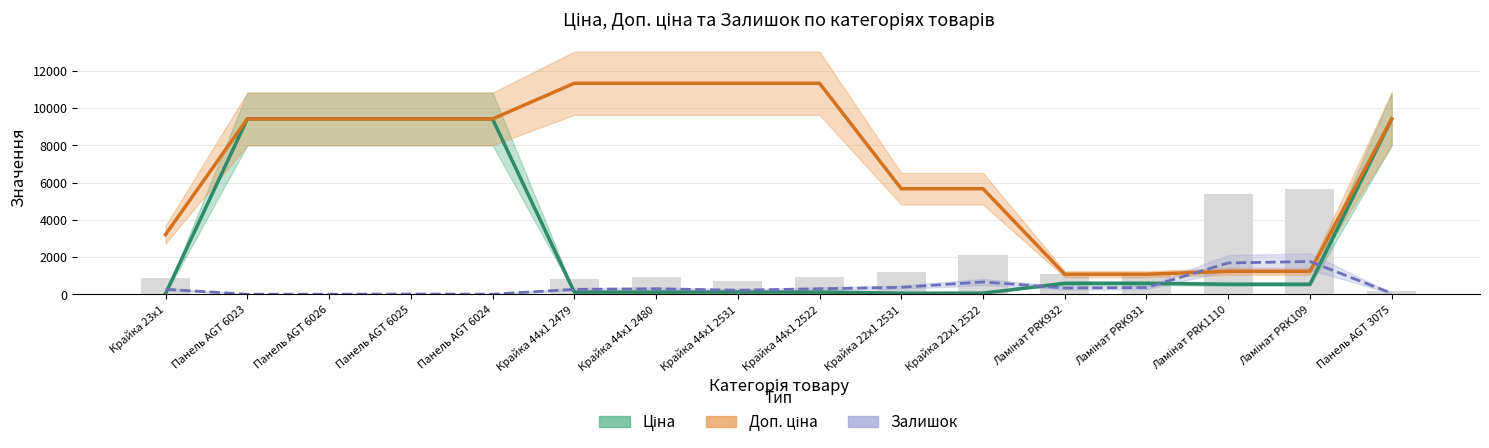

What position from the left is Крайка 44x1 2479?

6